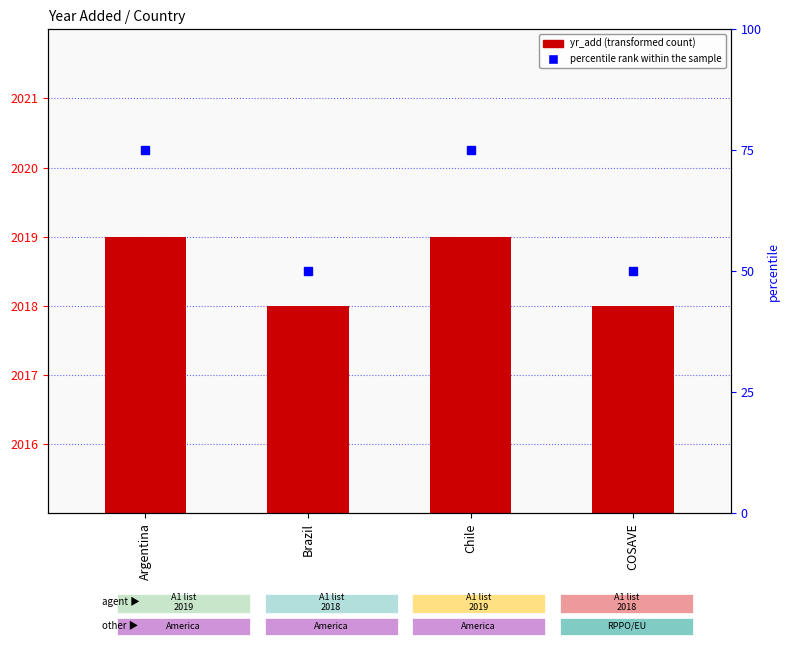

Which category has the highest value across all series?

Argentina